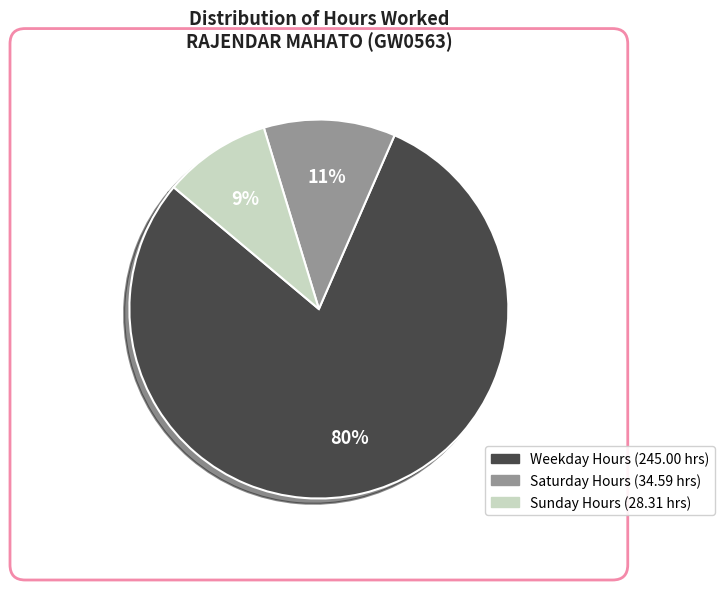

To the nearest percent, what is the average slice percentage?

33%